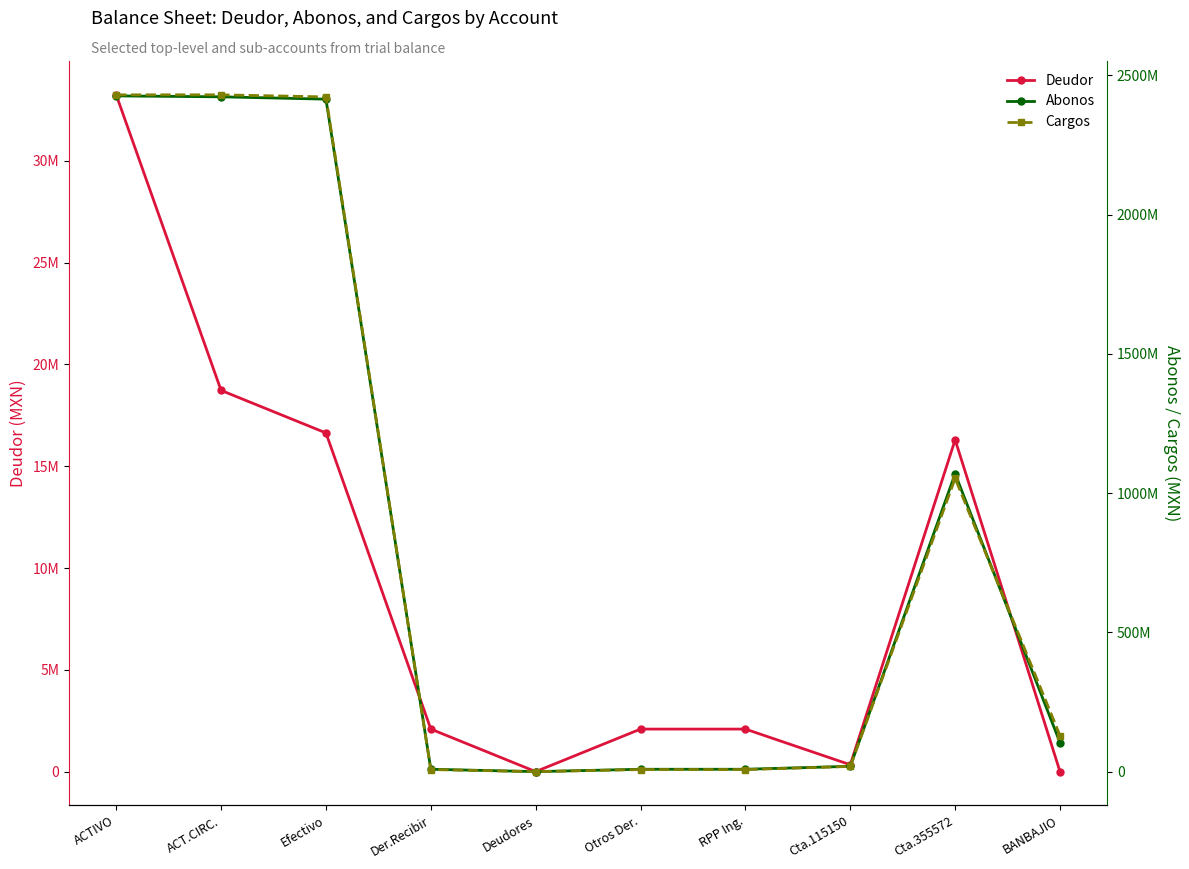

What is the maximum value shown in the chart?

2430430141.6